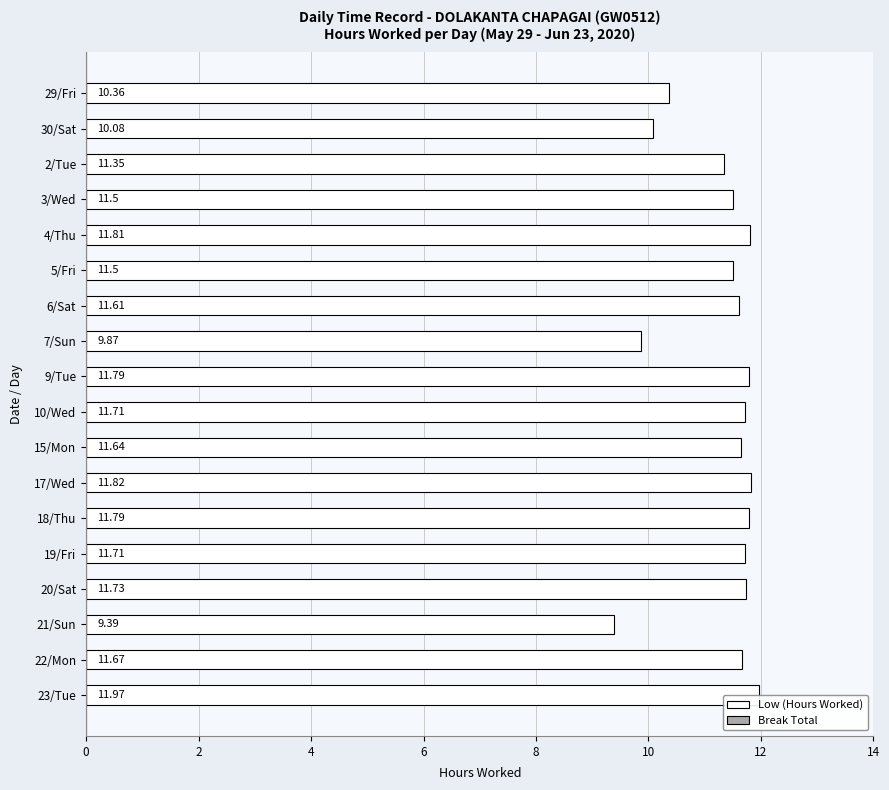

The value of Break Total at 9 is 0.8. True or false?

False